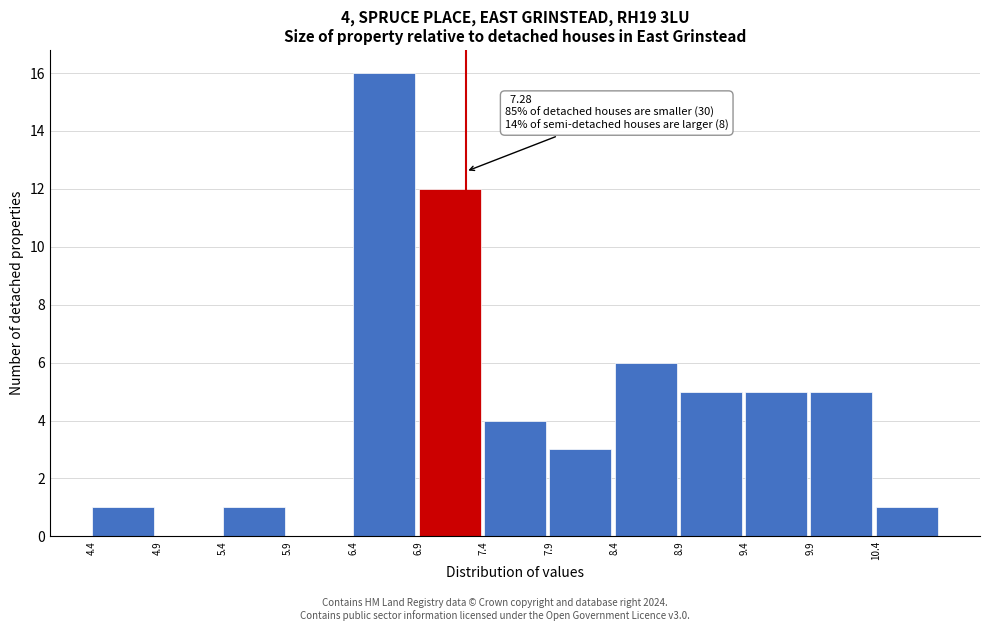

Which range on the x-axis has the tallest bar?

6.42 to 6.92